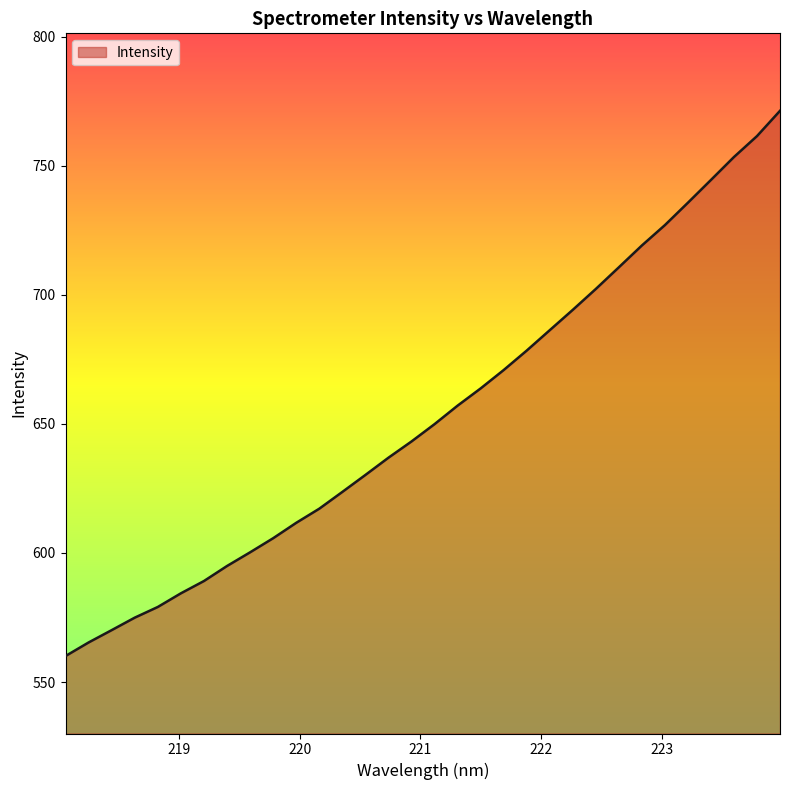

What is the greatest value displayed?

771.2